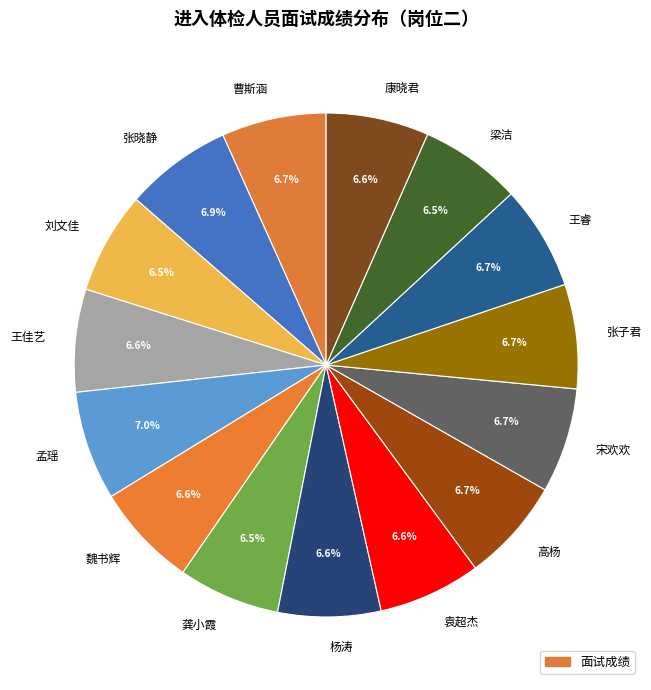

Does 梁洁 account for over 50% of the chart?

No